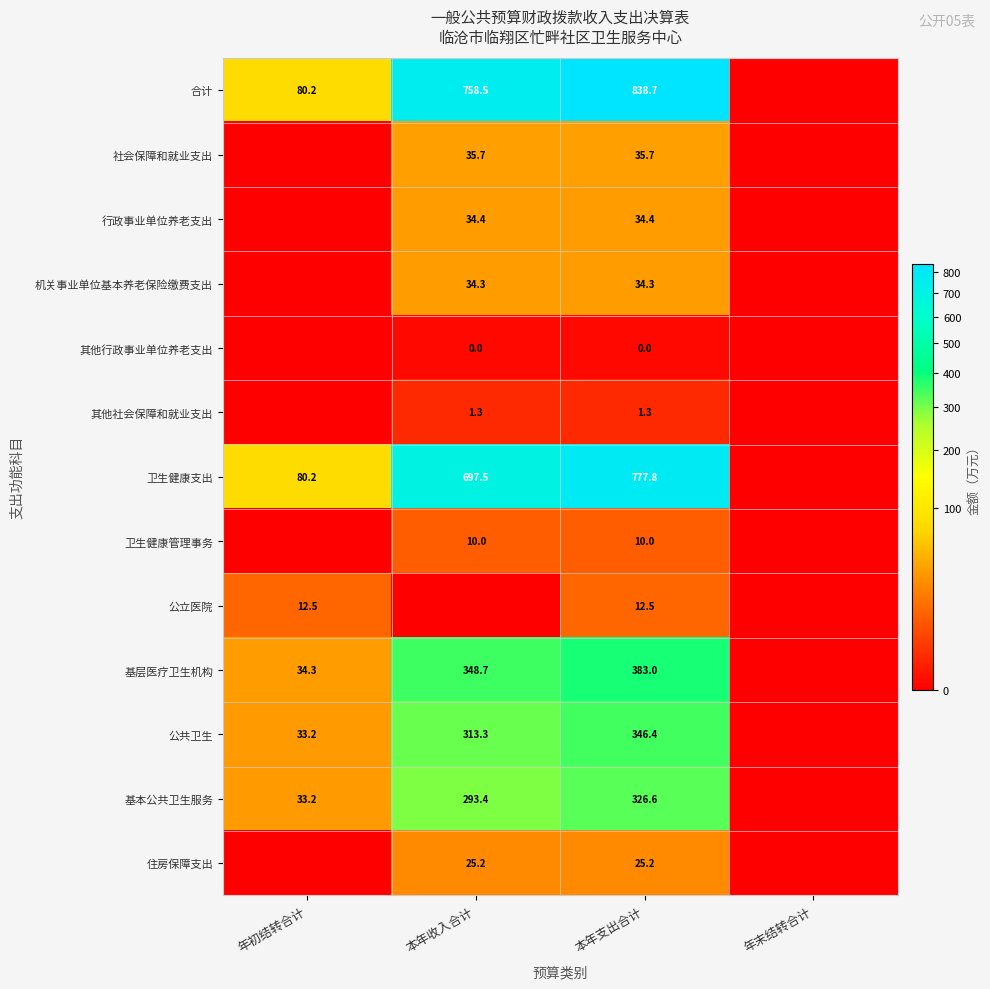

Rank the series at 本年支出合计 from lowest to highest value.

其他行政事业单位养老支出, 其他社会保障和就业支出, 卫生健康管理事务, 公立医院, 住房保障支出, 机关事业单位基本养老保险缴费支出, 行政事业单位养老支出, 社会保障和就业支出, 基本公共卫生服务, 公共卫生, 基层医疗卫生机构, 卫生健康支出, 合计